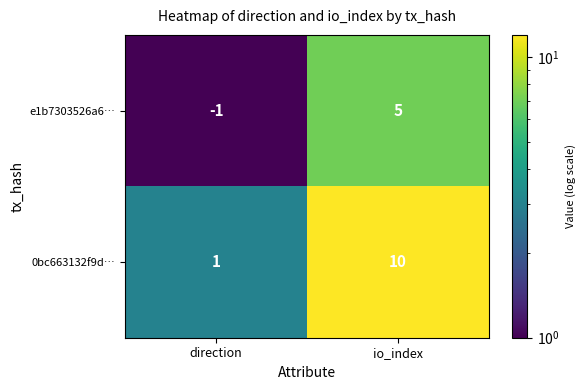

Which series has the widest spread of values?

0bc663132f9d…